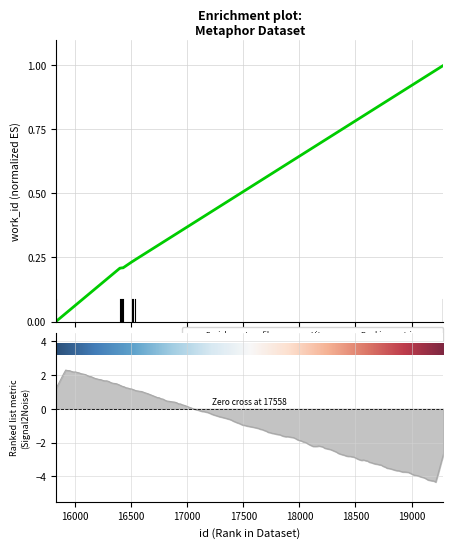

Which has a higher value, 16428 or 16534?

16534